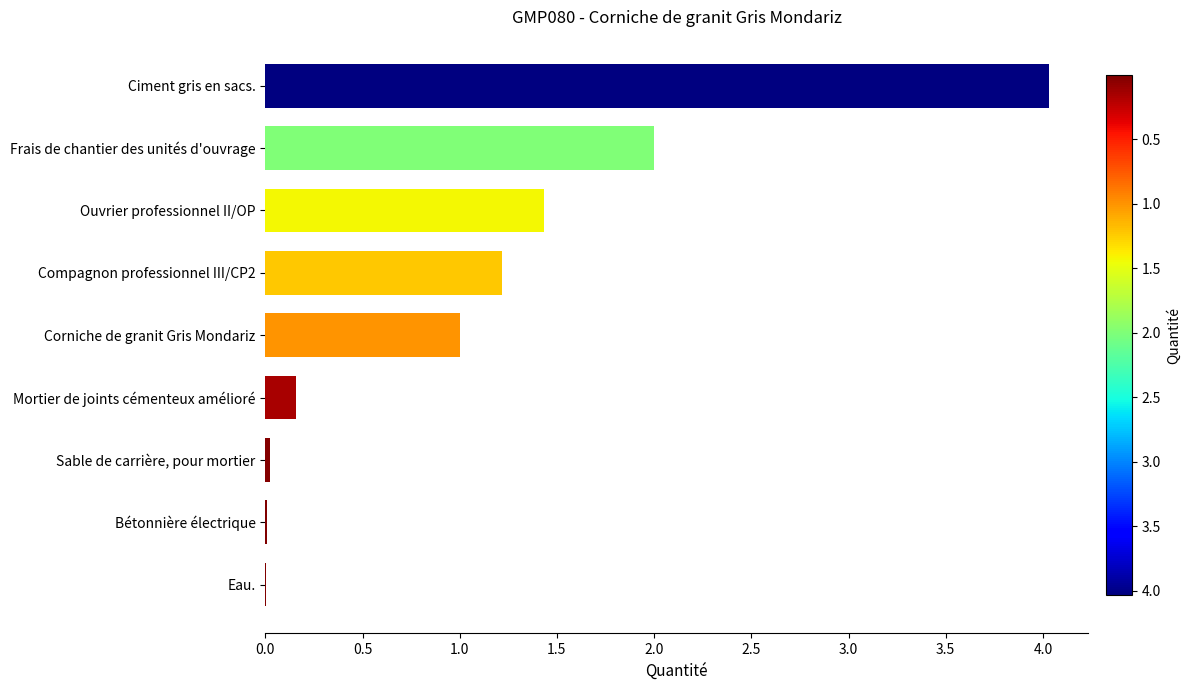

The chart shows a value of 3.5 at Frais de chantier des unités d'ouvrage. True or false?

False